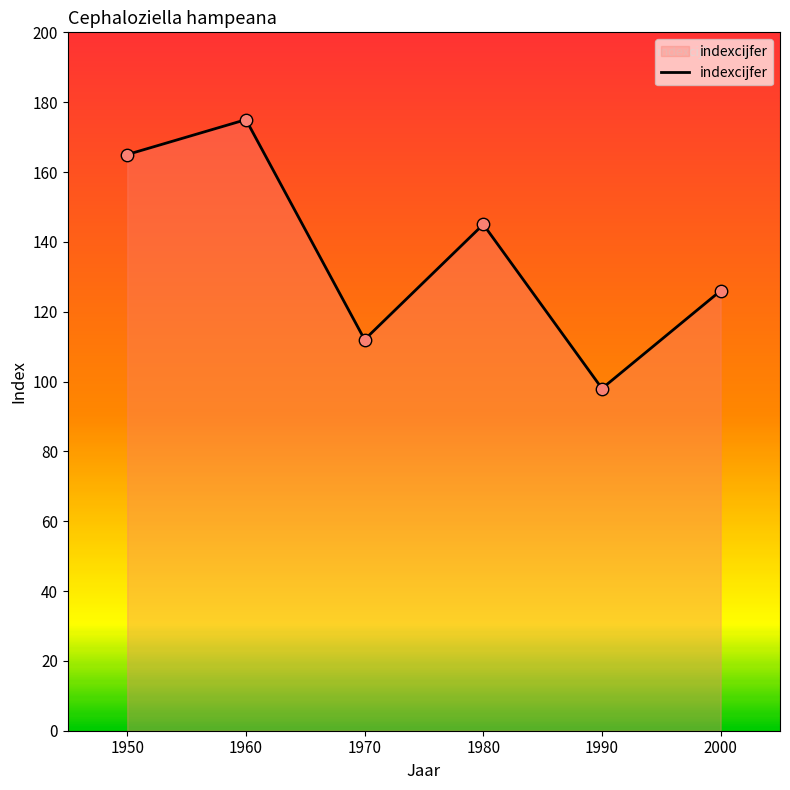

What is the change in value from 1960 to 2000?

-49